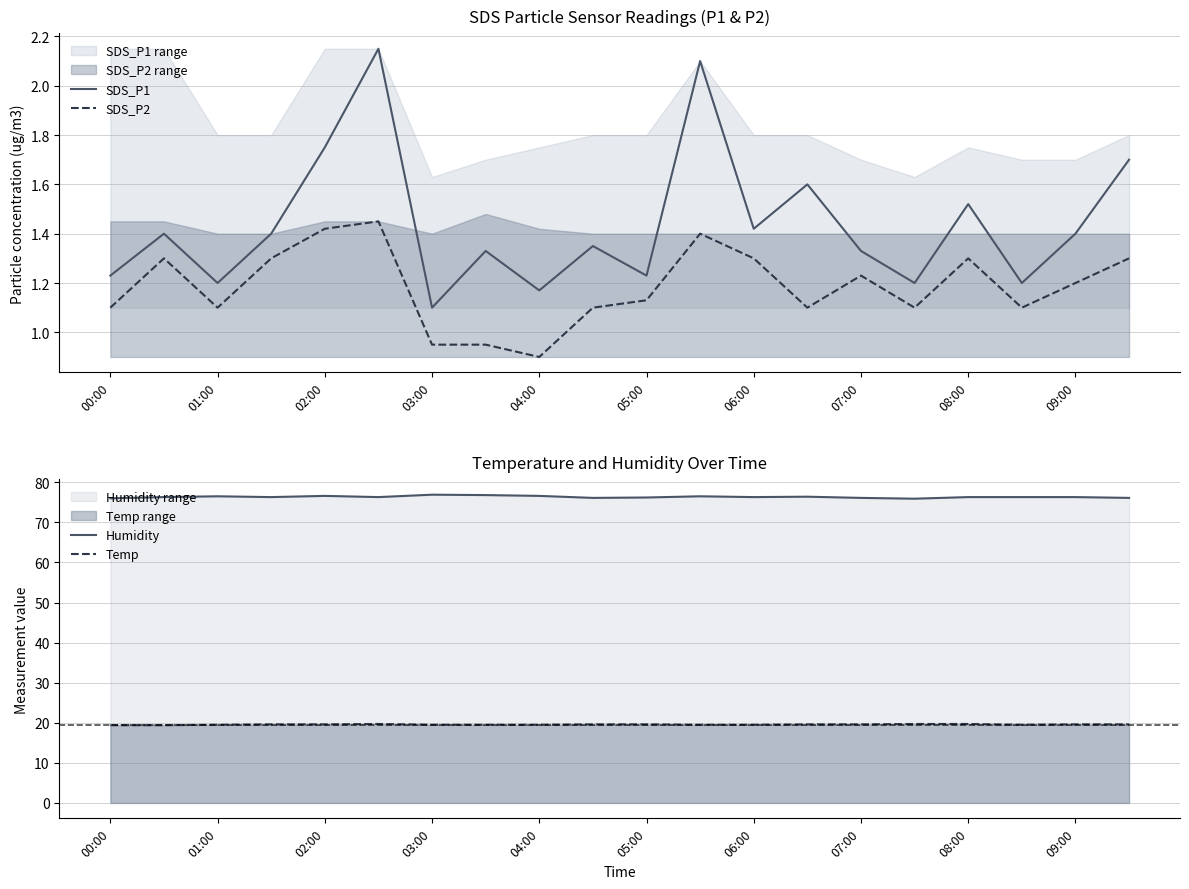

Reading right to left, what are all the values shown in this chart?

SDS_P1: 1.7	1.4	1.2	1.5	1.2	1.3	1.6	1.4	2.1	1.2	1.4	1.2	1.3	1.1	2.1	1.8	1.4	1.2	1.4	1.2
SDS_P2: 1.3	1.2	1.1	1.3	1.1	1.2	1.1	1.3	1.4	1.1	1.1	0.9	0.9	0.9	1.4	1.4	1.3	1.1	1.3	1.1
Humidity: 76.1	76.3	76.3	76.3	75.9	76.1	76.4	76.3	76.5	76.2	76.1	76.6	76.8	76.9	76.3	76.6	76.3	76.5	76.3	76.0
Temp: 19.6	19.6	19.5	19.7	19.7	19.6	19.6	19.5	19.5	19.6	19.6	19.5	19.5	19.5	19.7	19.6	19.6	19.5	19.4	19.4